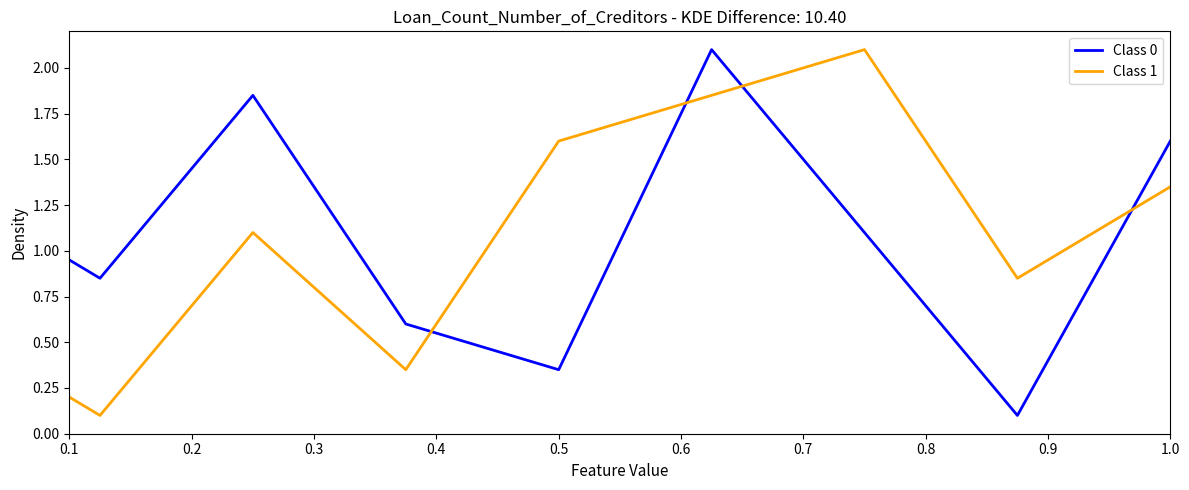

True or false: Class 0 and Class 1 intersect in this chart.

True